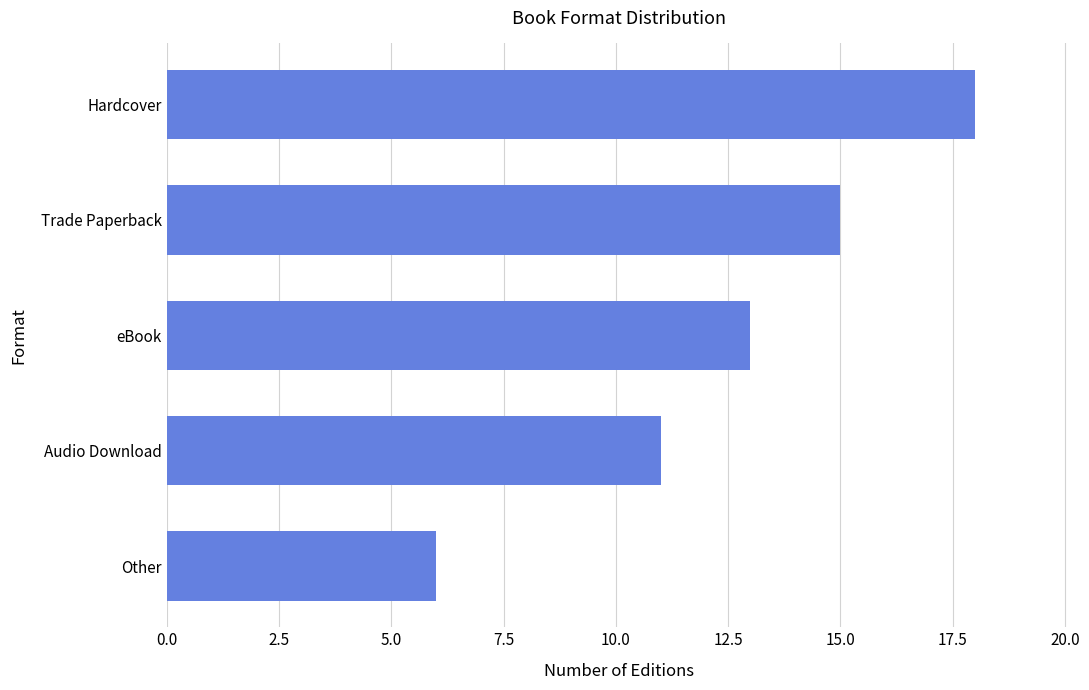

Reading top to bottom, extract all data points from this chart.

18	15	13	11	6